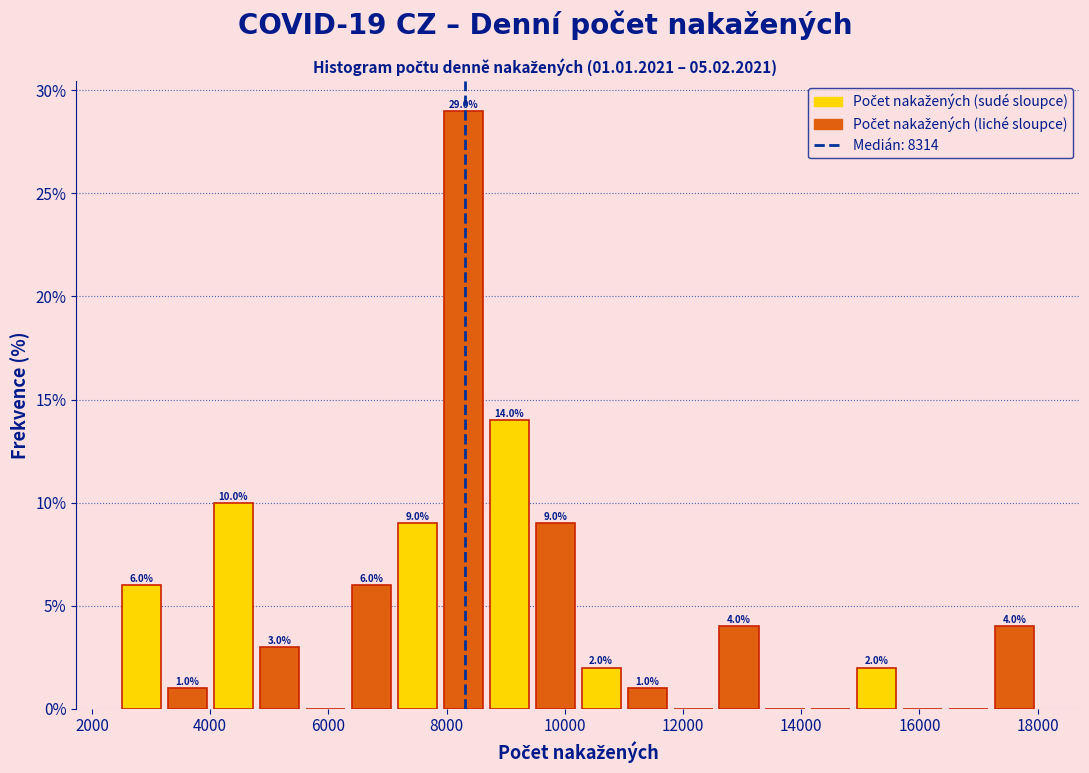

Around what value on the x-axis is the tallest bar? Give the approximate position of its centre, as read against the axis.

8200